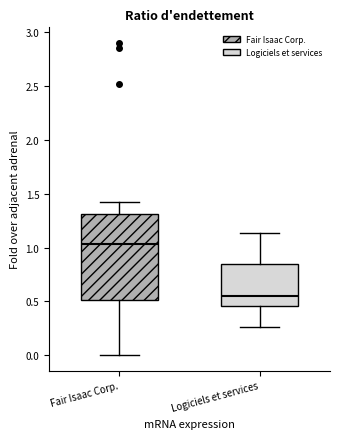

Where does the upper whisker of the box for Logiciels et services end on the y-axis? The values are not printed on the chart, so give them approximately, as read against the axis.

1.15